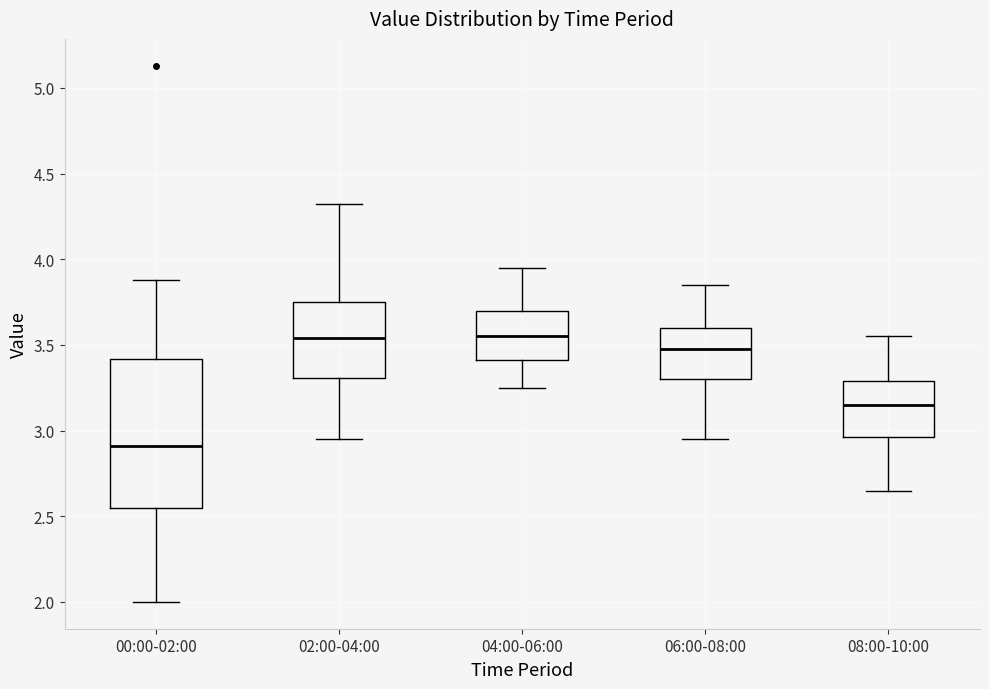

Reading left to right, read every box against the y-axis: the position of its median line, the range the box covers, and the ends of its whiskers. The values are not printed on the chart, so give them approximately, as read against the axis.

00:00-02:00: median 2.90, box 2.55 to 3.40, whiskers 2.00 to 3.90
02:00-04:00: median 3.55, box 3.30 to 3.75, whiskers 2.95 to 4.30
04:00-06:00: median 3.55, box 3.40 to 3.70, whiskers 3.25 to 3.95
06:00-08:00: median 3.50, box 3.30 to 3.60, whiskers 2.95 to 3.85
08:00-10:00: median 3.15, box 2.95 to 3.30, whiskers 2.65 to 3.55